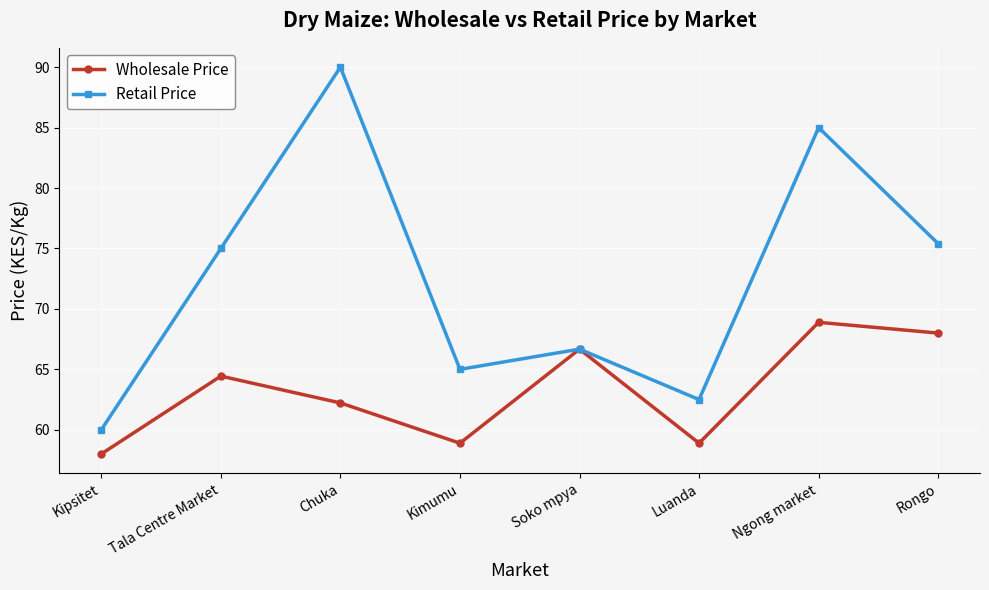

At which label does Wholesale Price reach its peak?

Ngong market